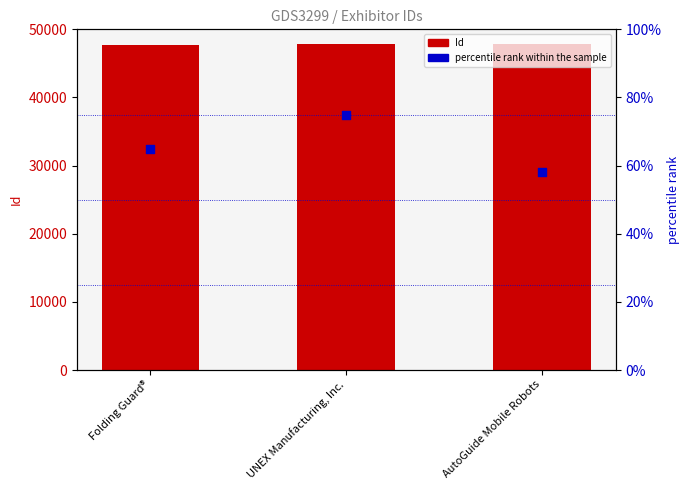

Which series reaches the maximum Y coordinate?

Id